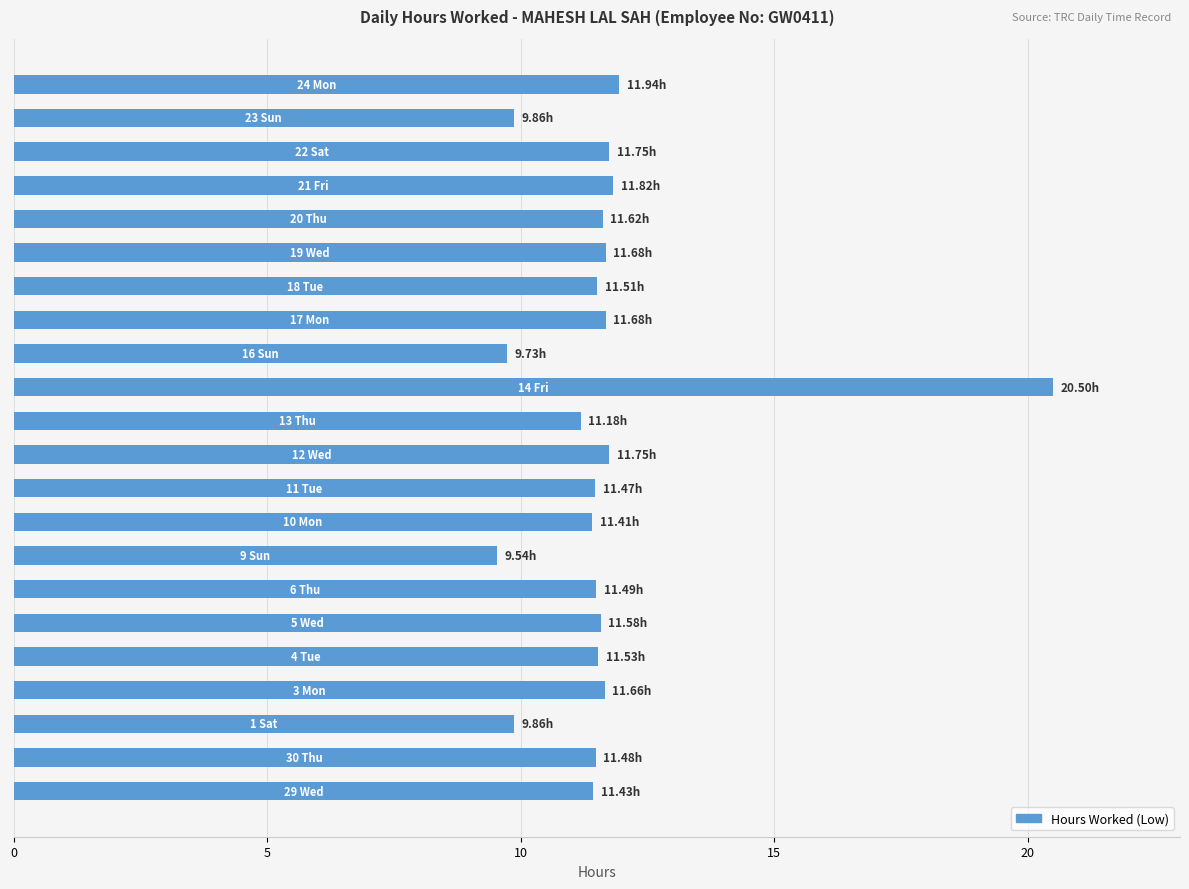

How many bars are there in total?

22